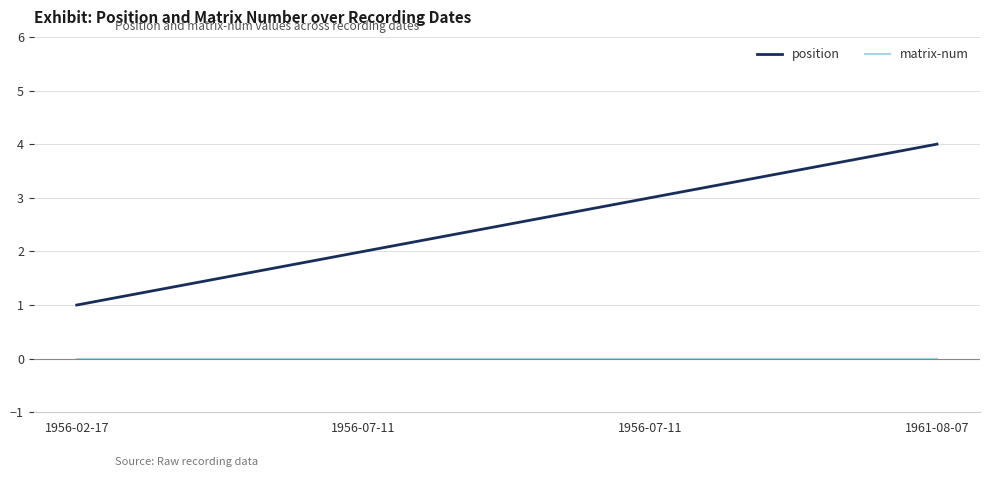

Is the value of position at 1956-07-11 greater than the value of matrix-num at 1956-07-11?

Yes